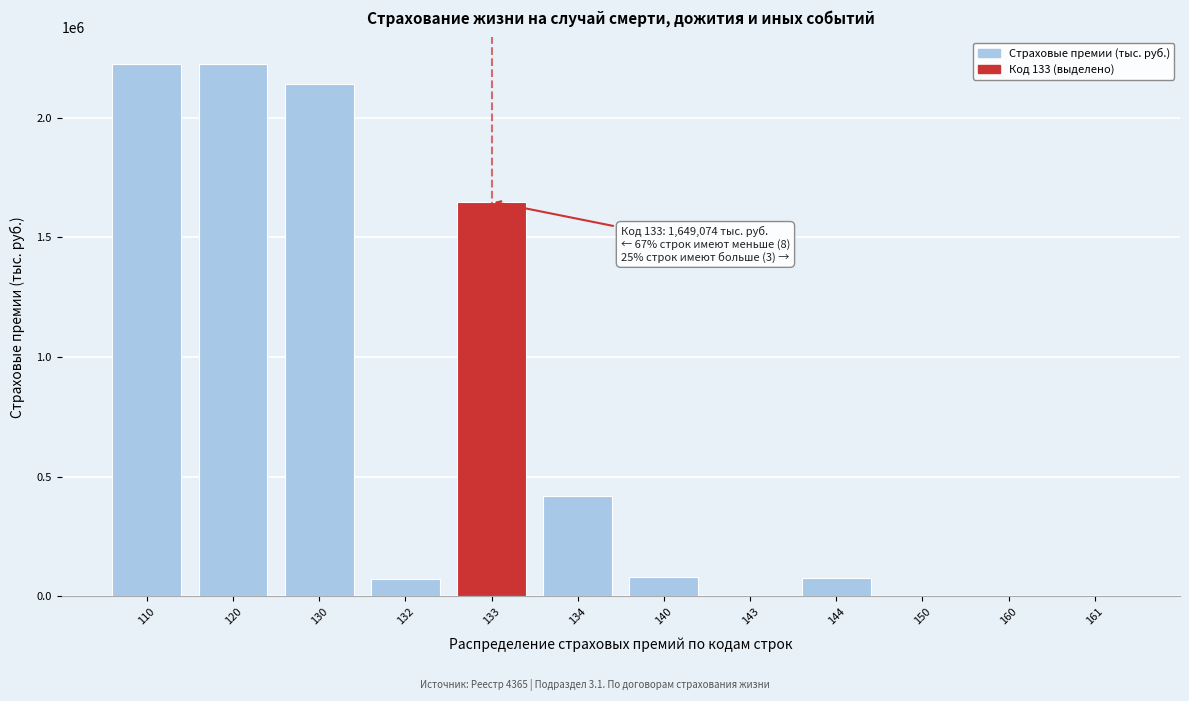

The value at 120 is 3200967.6. True or false?

False